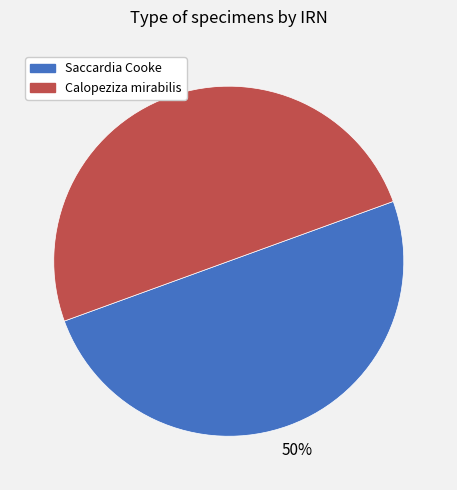

How many slices are in this pie chart?

2